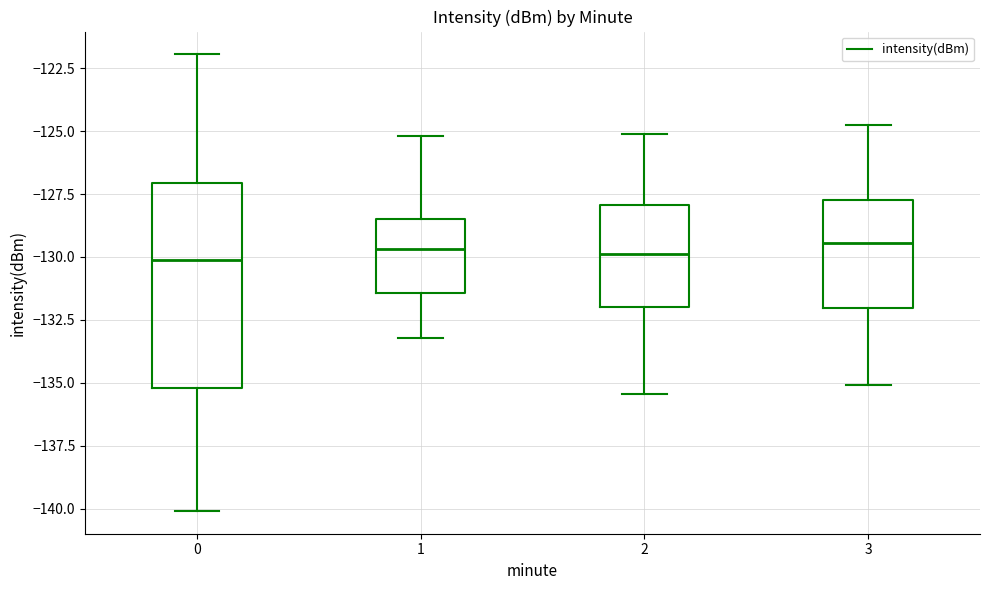

Reading left to right, read every box against the y-axis: the position of its median line, the range the box covers, and the ends of its whiskers. The values are not printed on the chart, so give them approximately, as read against the axis.

0: median -130.0, box -135.0 to -127.0, whiskers -140.0 to -122.0
1: median -129.5, box -131.5 to -128.5, whiskers -133.0 to -125.0
2: median -130.0, box -132.0 to -128.0, whiskers -135.5 to -125.0
3: median -129.5, box -132.0 to -127.5, whiskers -135.0 to -125.0